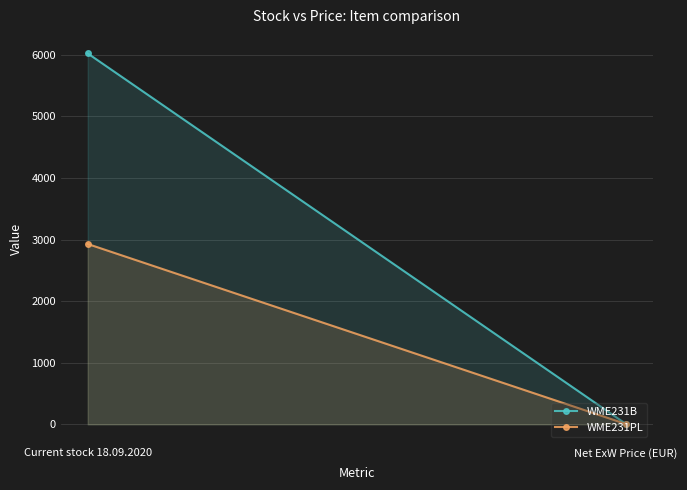

Reading left to right, transcribe all the data shown in this chart.

WME231B: 6022.0	5.0
WME231PL: 2928.0	5.0